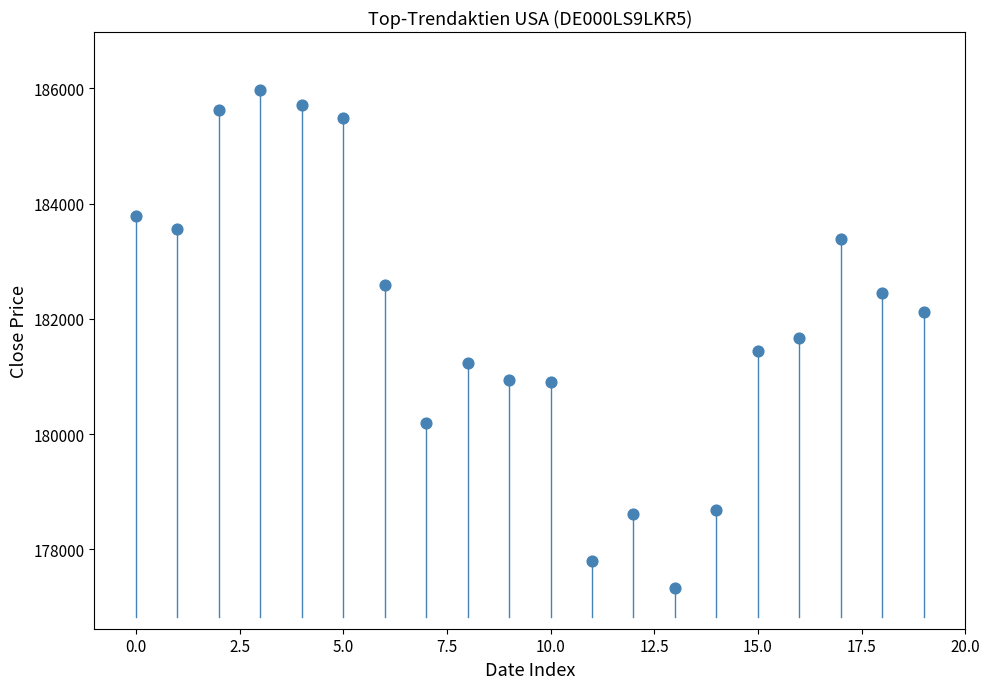

What is the range of Y values (max minus min)?

8652